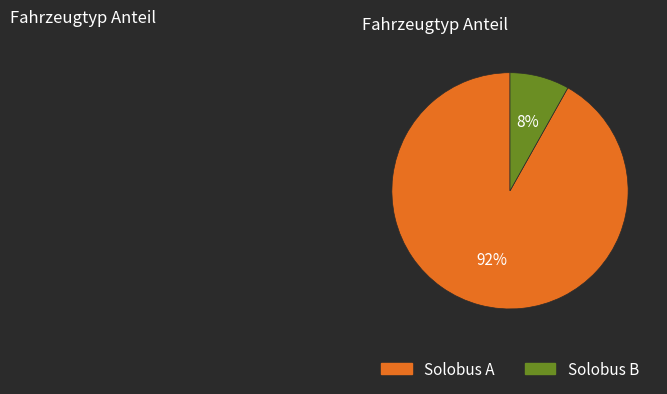

The Solobus B slice represents 8% of the pie. True or false?

True